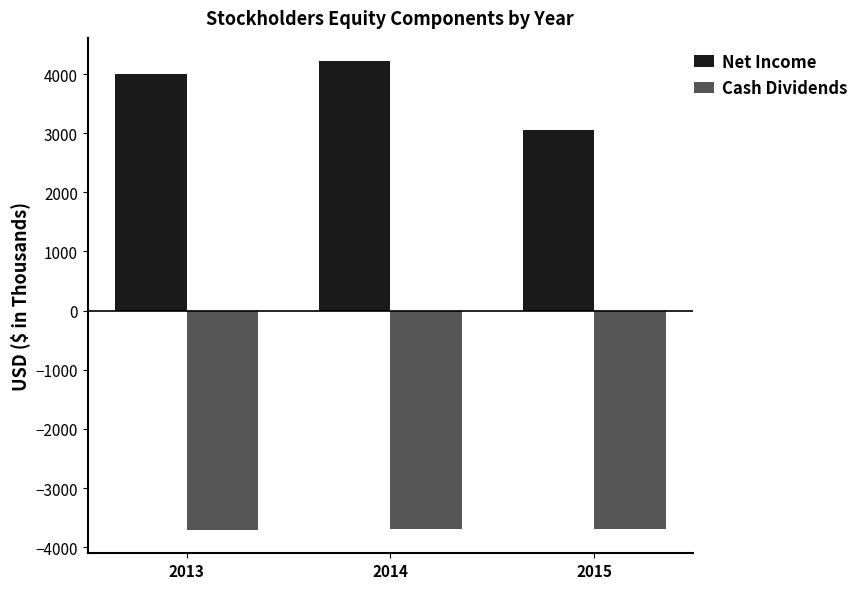

Count the Net Income values in the range 3058 to 4216.

3